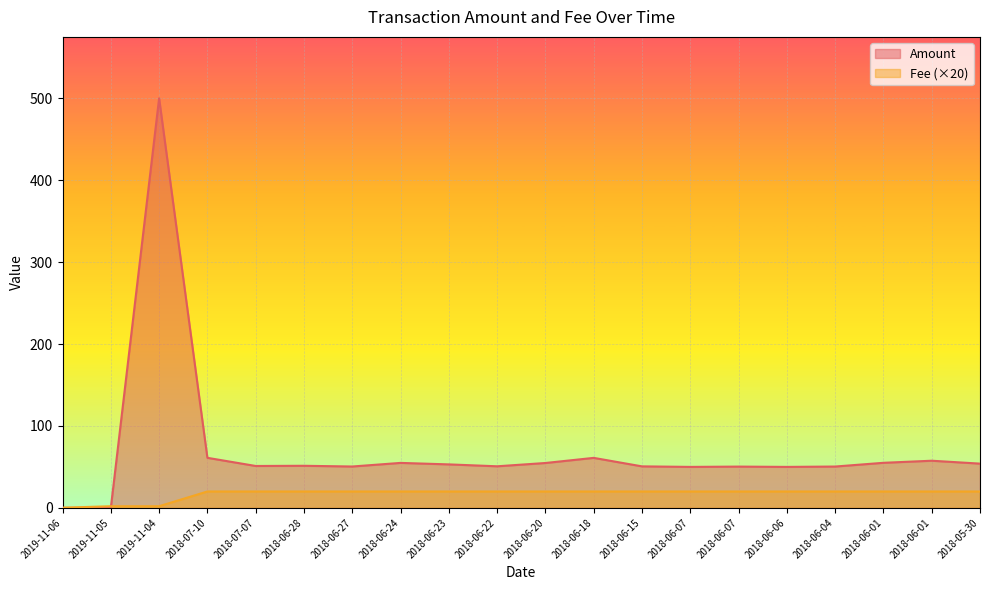

In Amount, how many points are lower than both neighbors (excluding endpoints)?

5